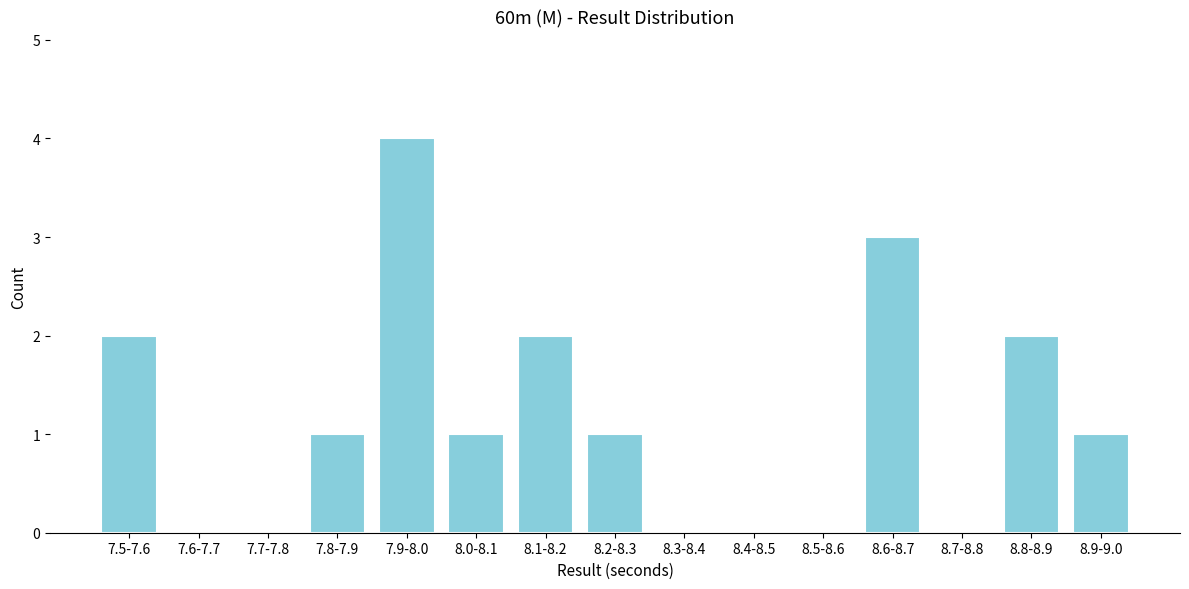

Reading right to left, what are all the values shown in this chart?

8.9-9.0=1	8.8-8.9=2	8.7-8.8=0	8.6-8.7=3	8.5-8.6=0	8.4-8.5=0	8.3-8.4=0	8.2-8.3=1	8.1-8.2=2	8.0-8.1=1	7.9-8.0=4	7.8-7.9=1	7.7-7.8=0	7.6-7.7=0	7.5-7.6=2